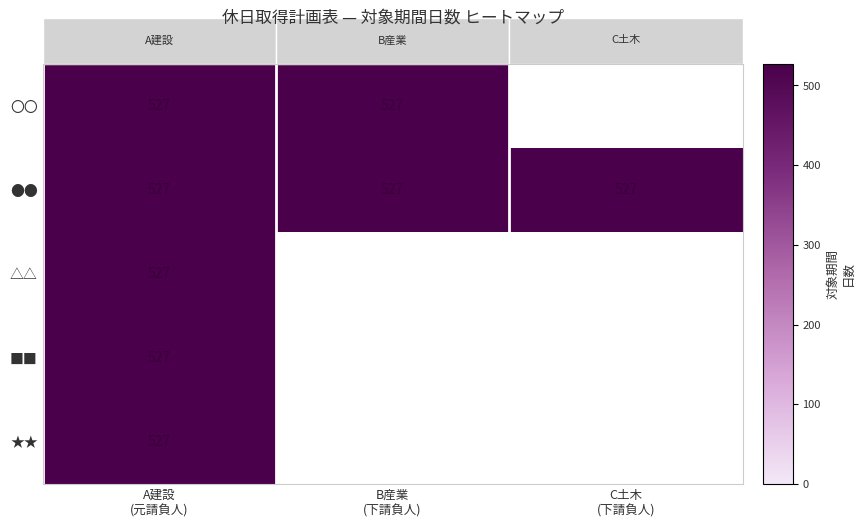

At which category is the sum across all series the highest?

A建設
(元請負人)